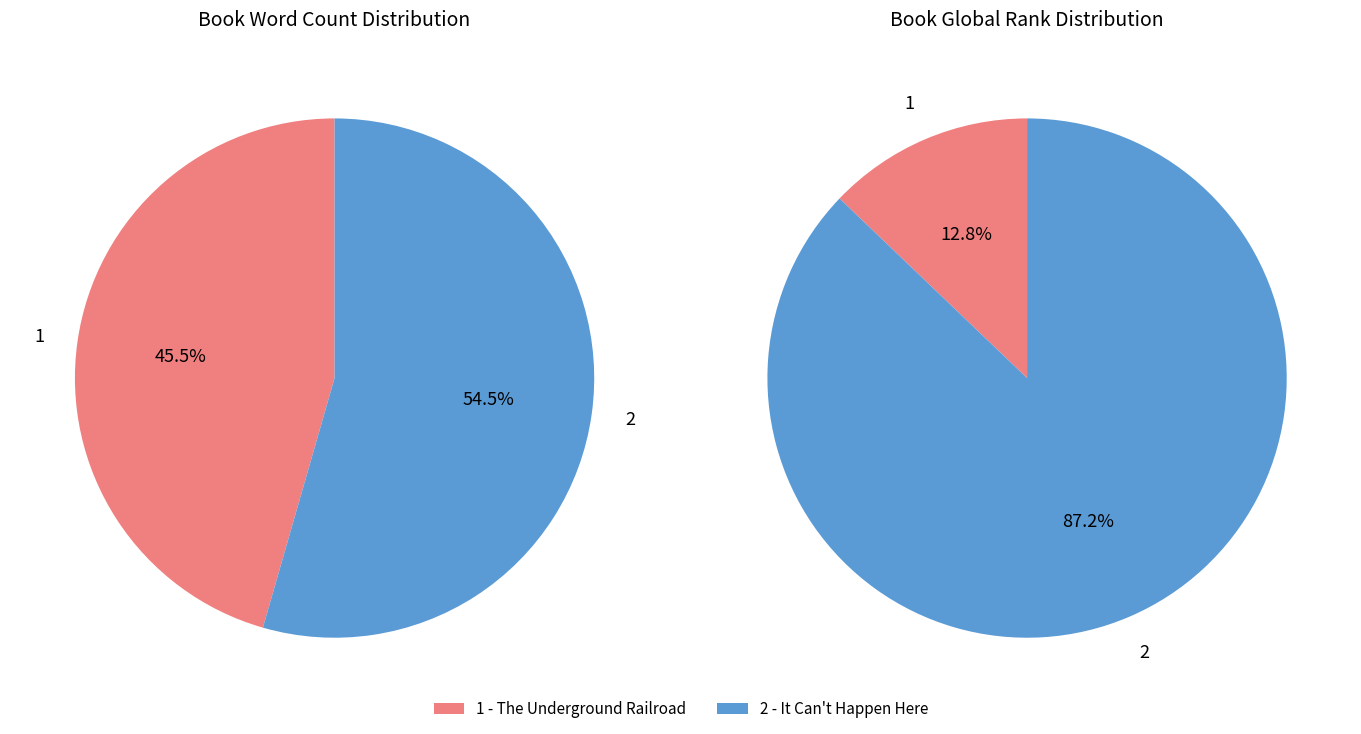

How many slices are in this pie chart?

2